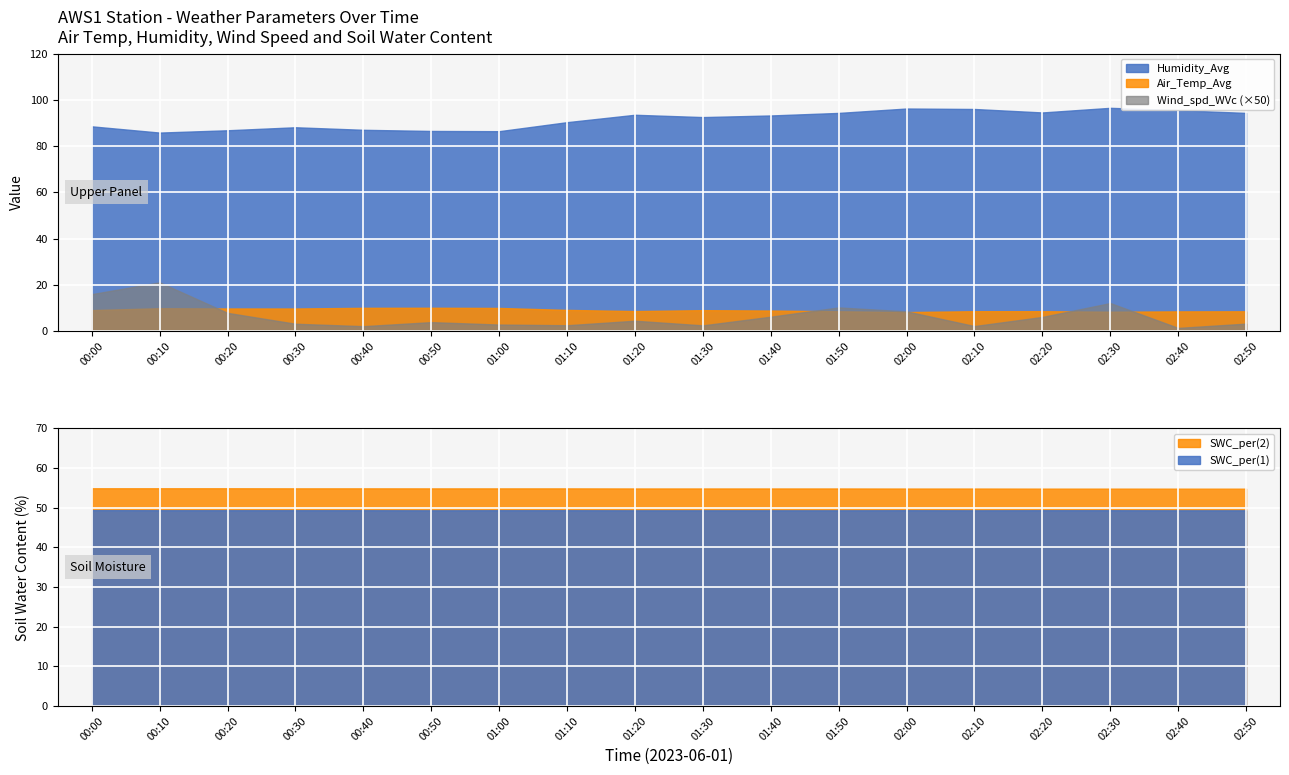

At how many categories does at least one series exceed 60?

18